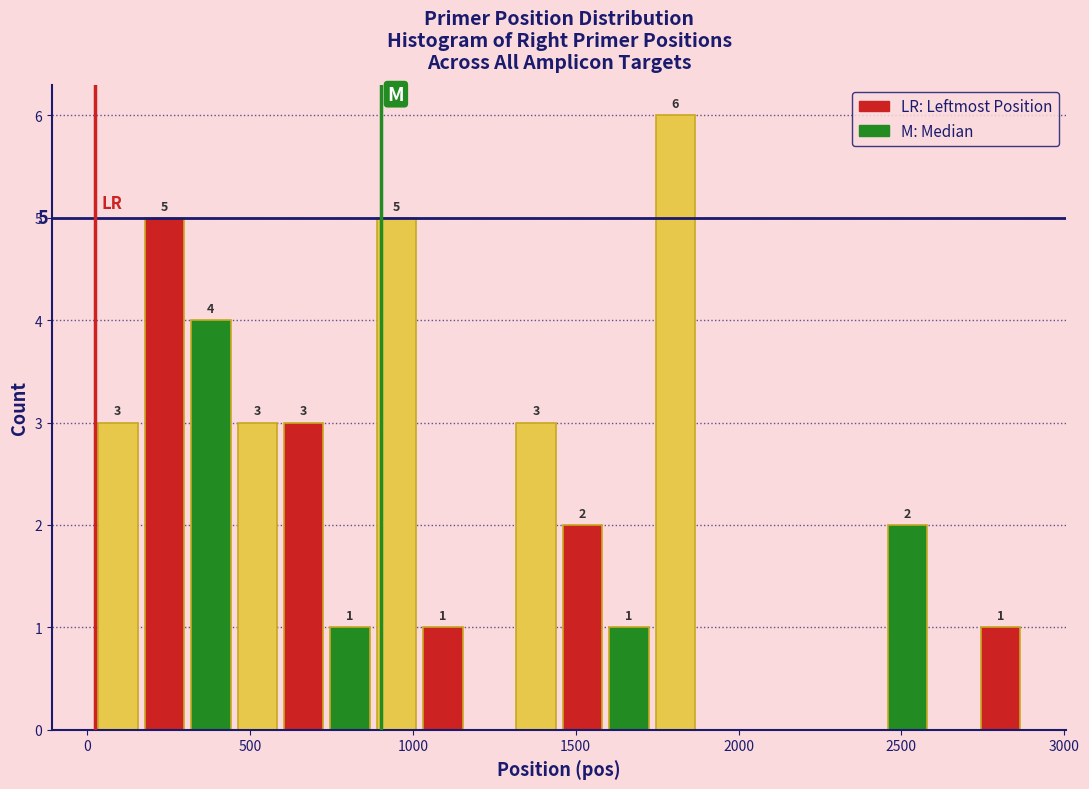

Read against the x-axis, roughly where is the centre of the tallest bar?

1800